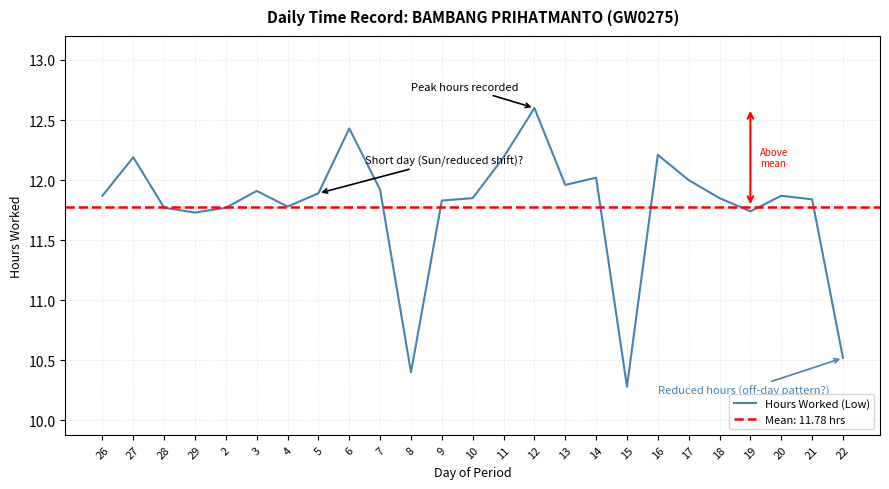

What is the value of the 15th point from the left?

12.6